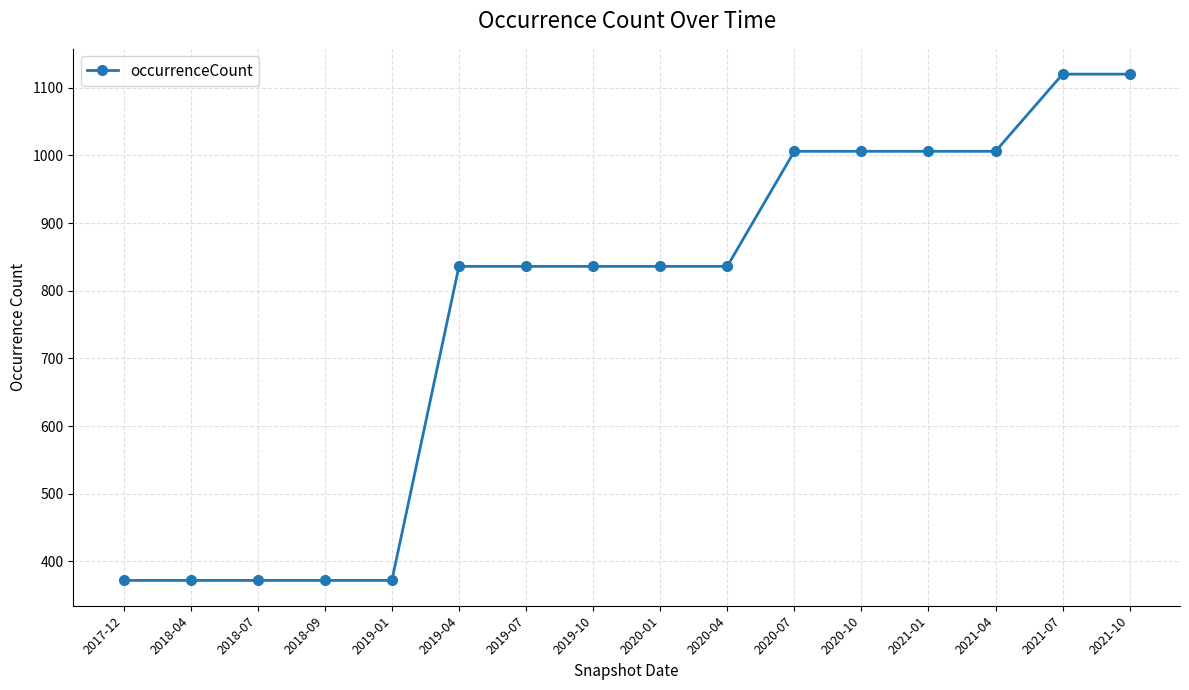

What value does the data have at 2020-04, to the nearest 50?

850